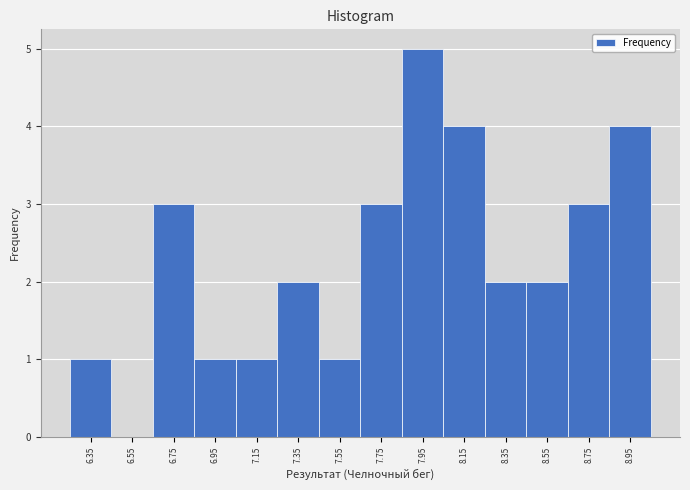

Which range on the x-axis has the tallest bar?

7.85 to 8.05